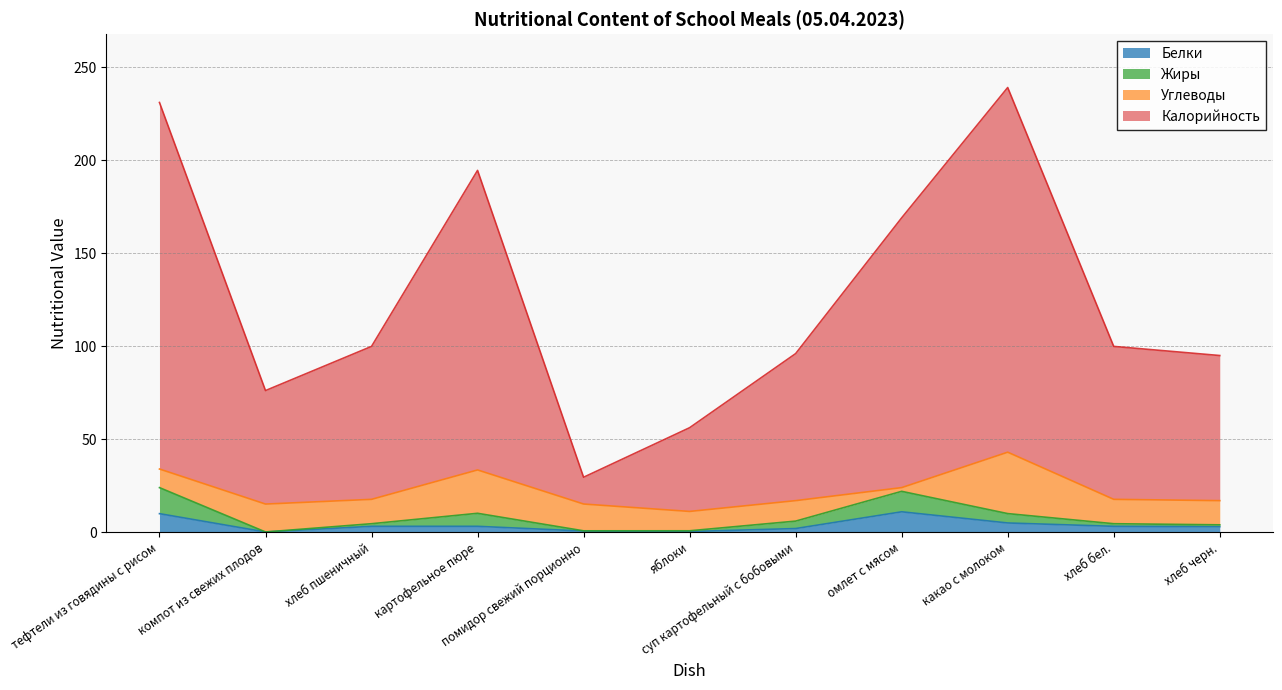

What is the value of the Белки point at the 8th from the left?

11.0